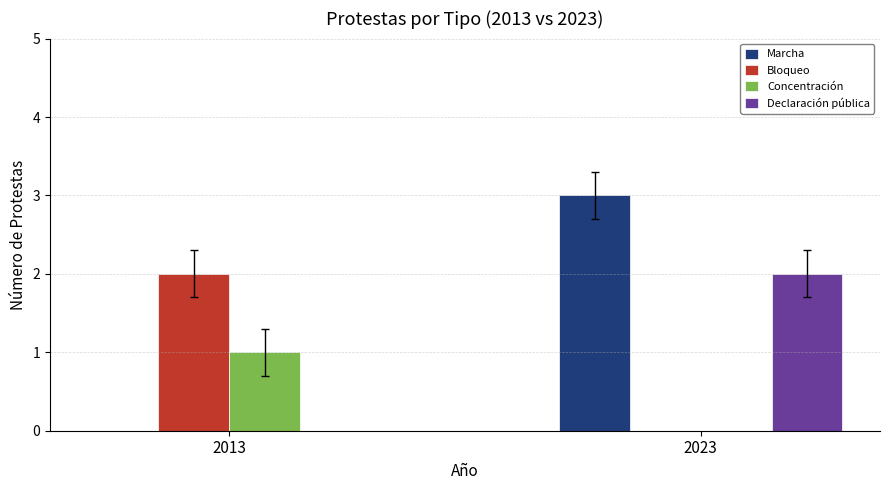

Between 2013 and 2023, which series saw the biggest shift?

Marcha